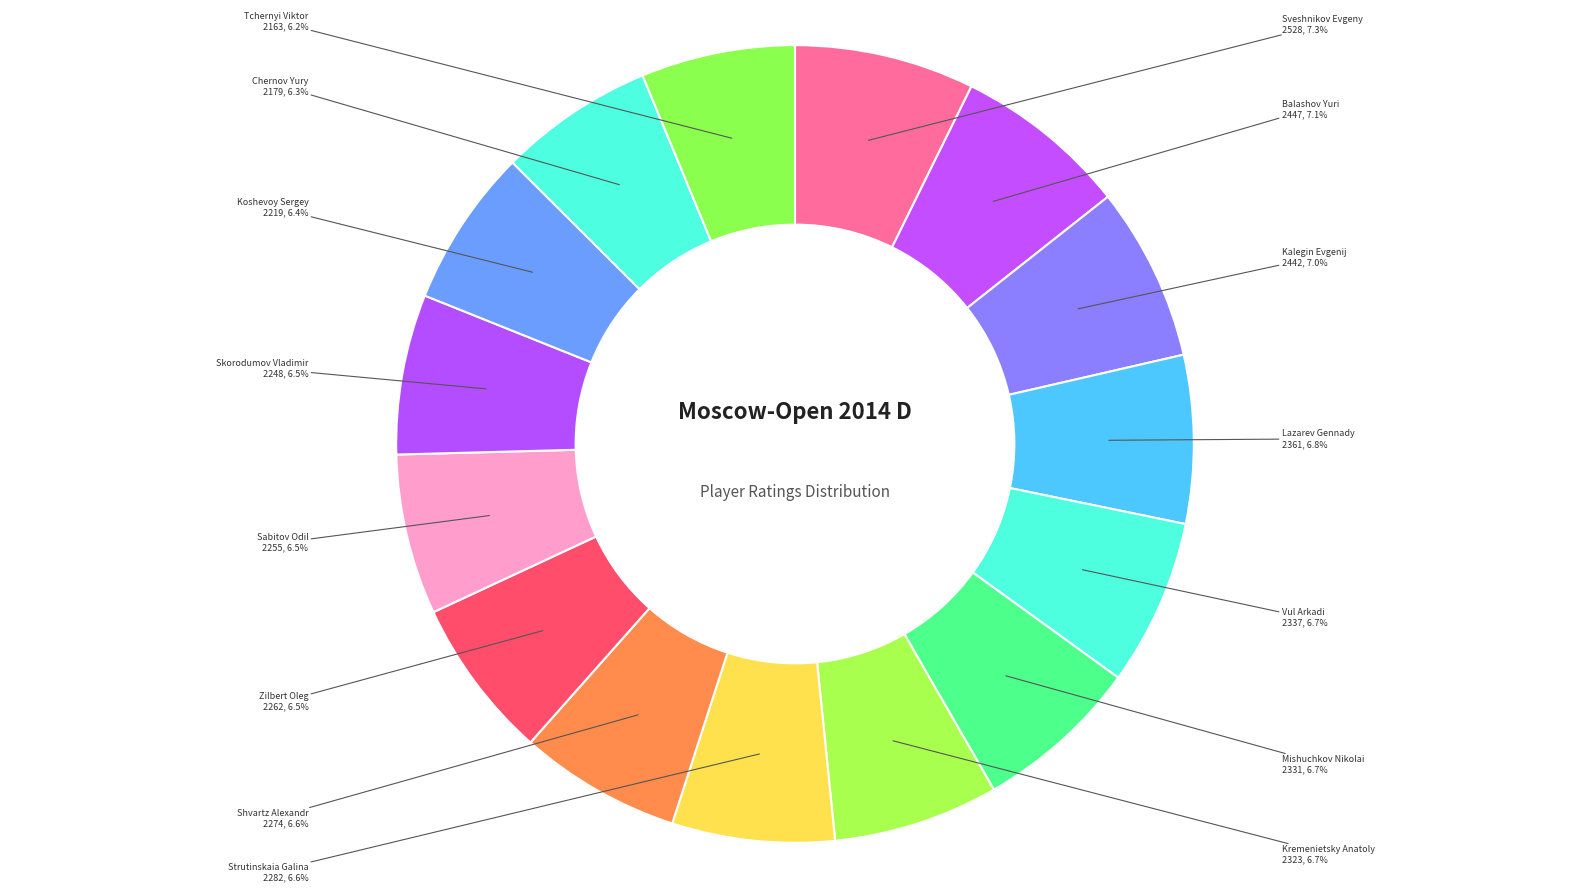

Do Vul Arkadi and Strutinskaia Galina together represent more than half of the pie?

No